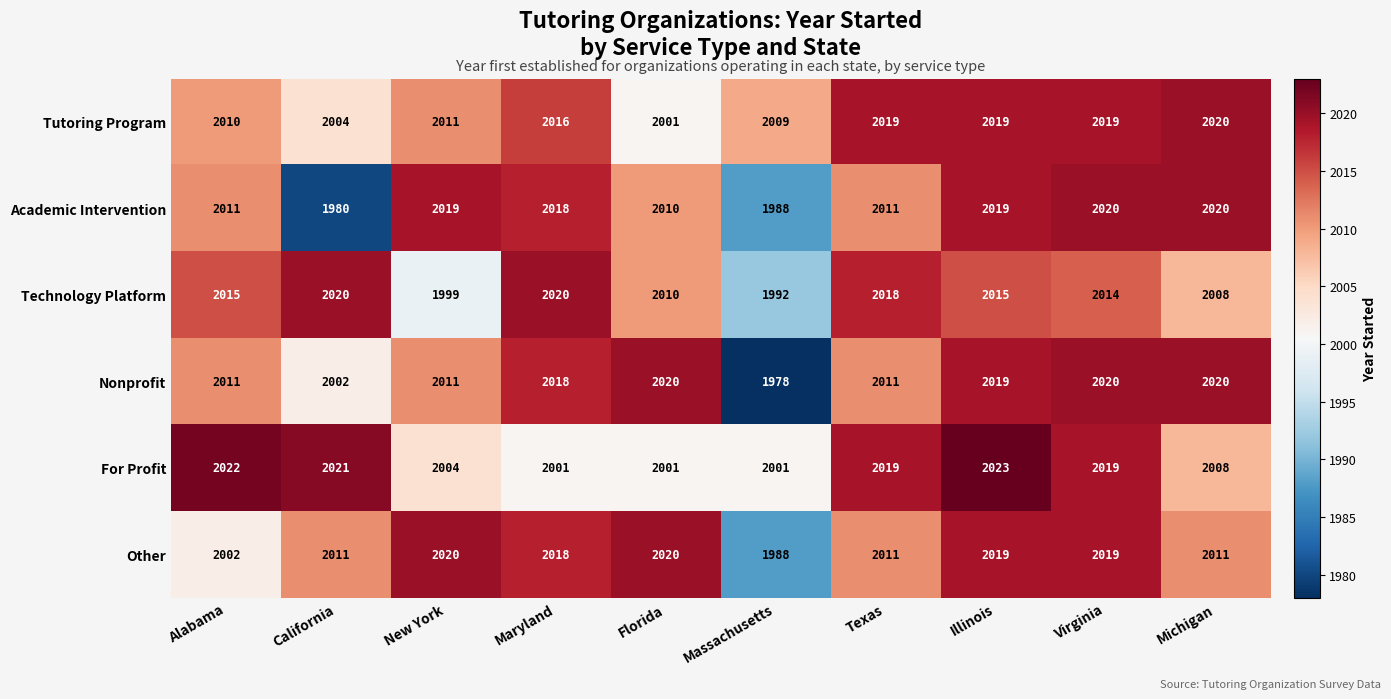

At which label does Tutoring Program reach its minimum?

Florida